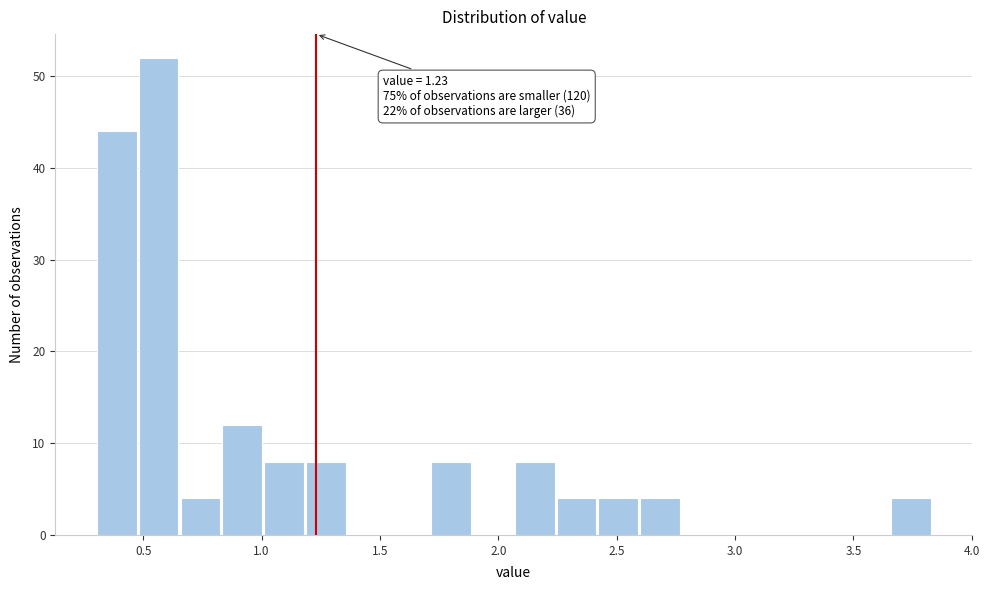

Read against the x-axis, roughly where is the centre of the tallest bar?

0.55